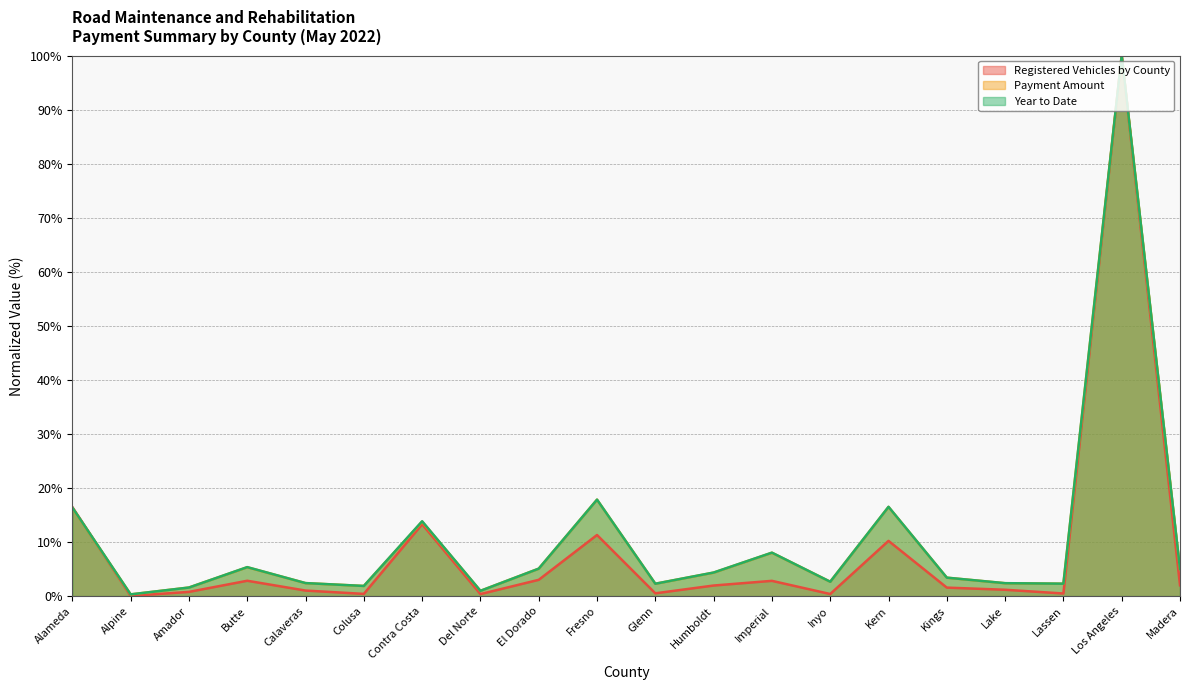

Where is Payment Amount nearest to the value 50?

Fresno